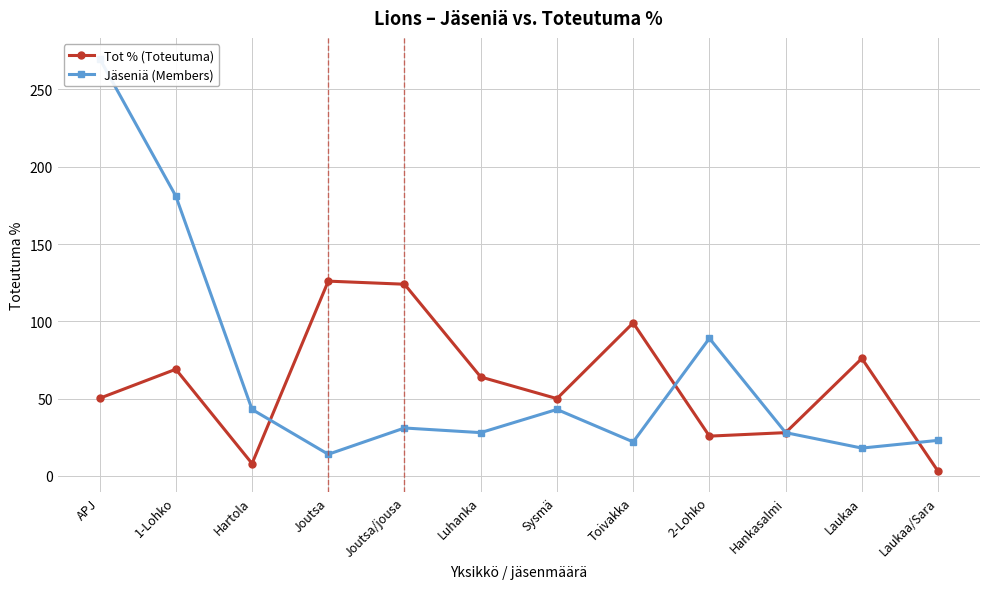

After their last crossing, which series has the higher values: Jäseniä (Members) or Tot % (Toteutuma)?

Jäseniä (Members)